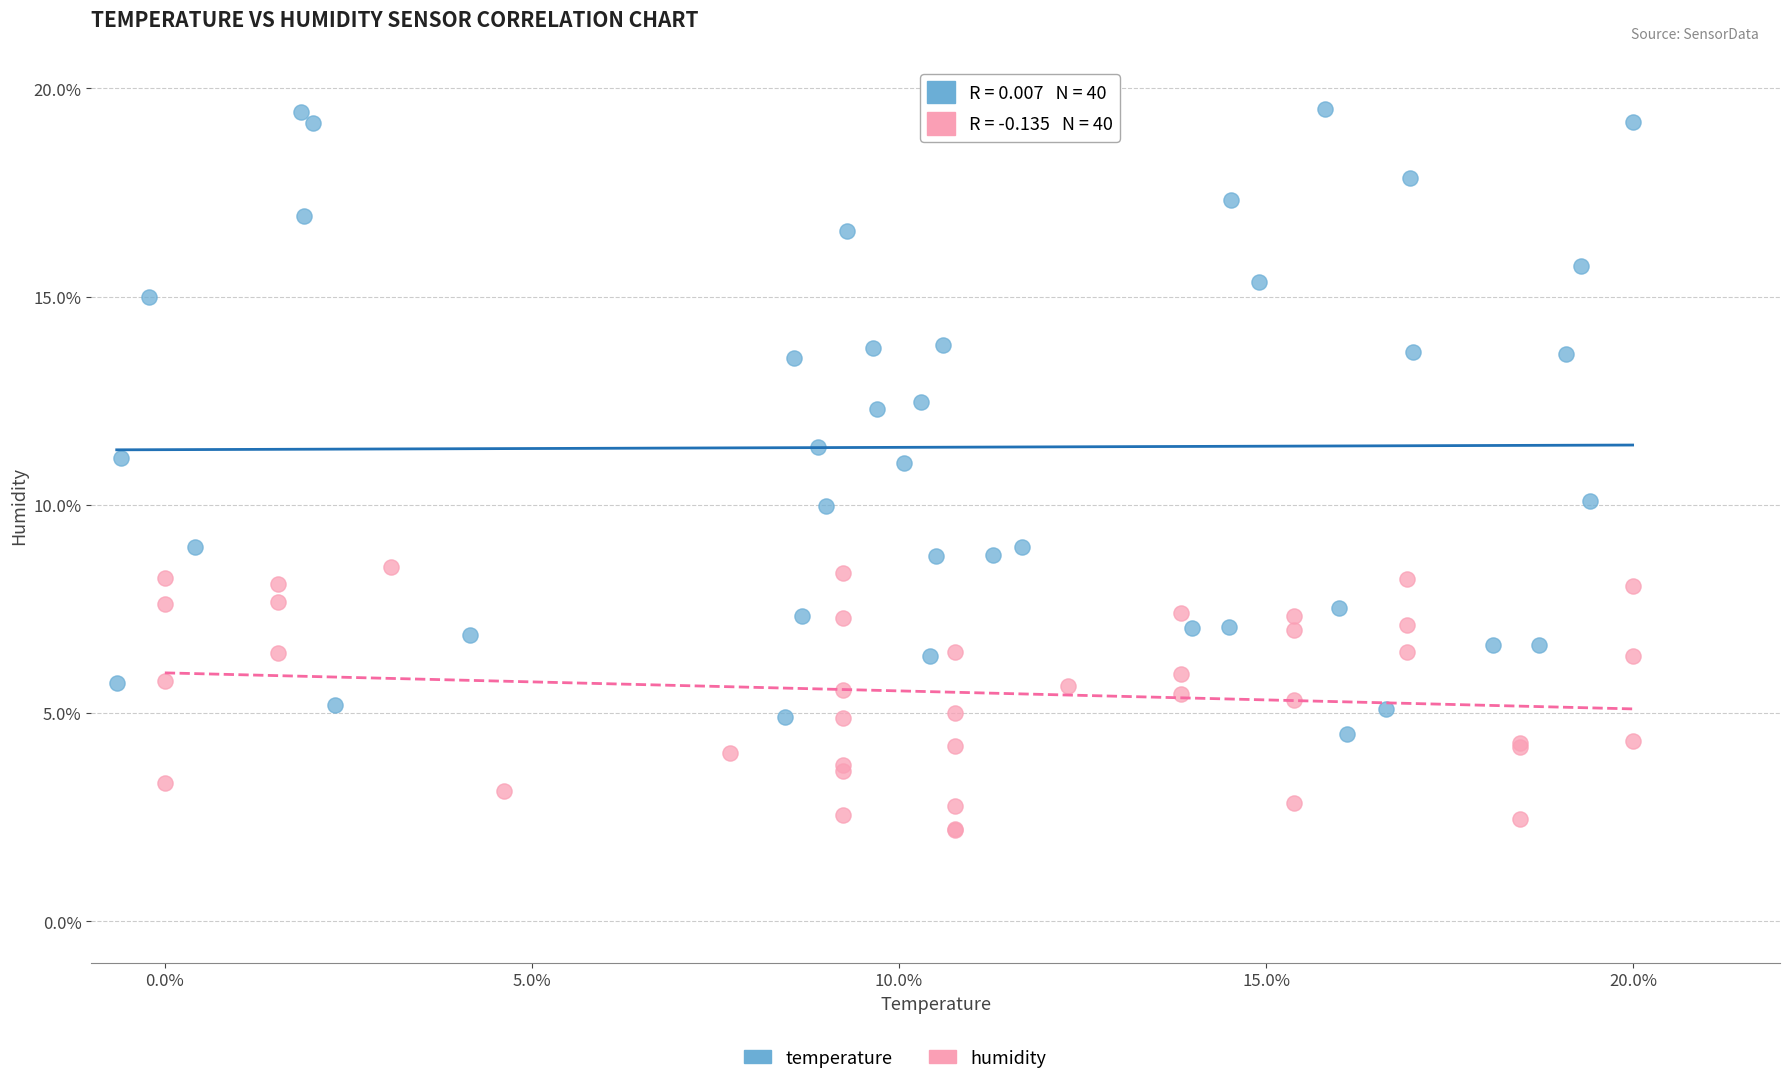

Which series reaches the maximum Y coordinate?

temperature